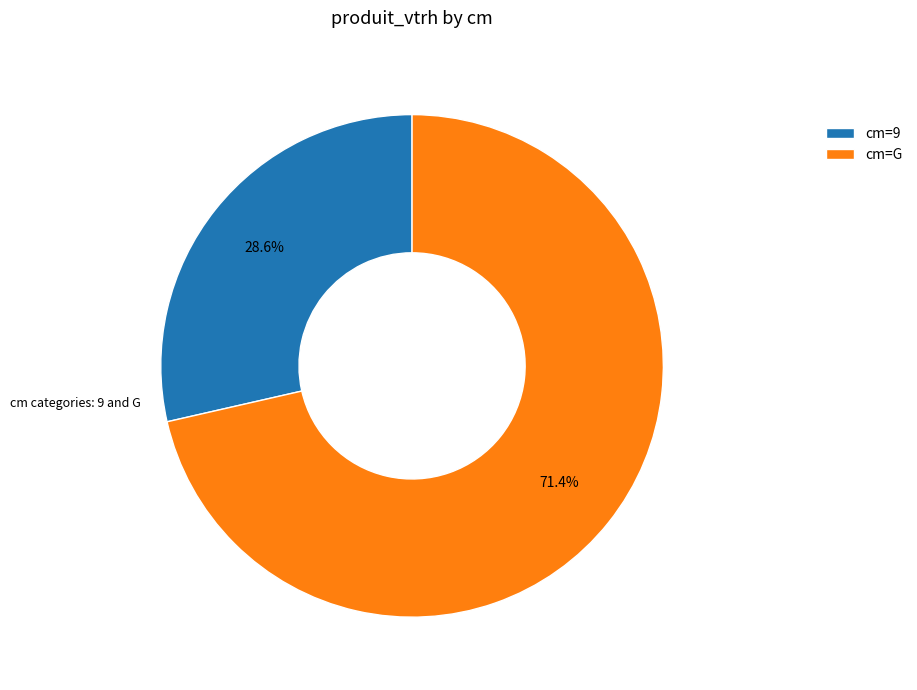

How many segments does this pie chart have?

2